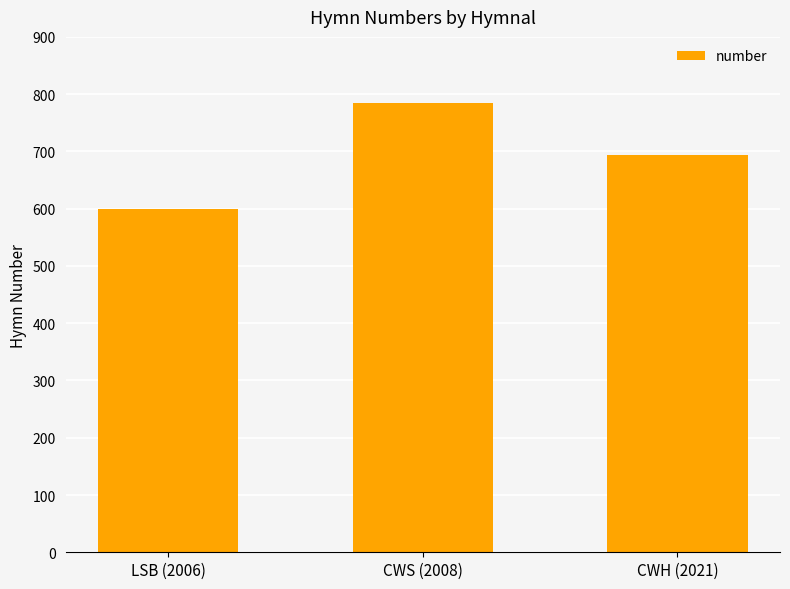

Which category has the highest value across all series?

CWS (2008)